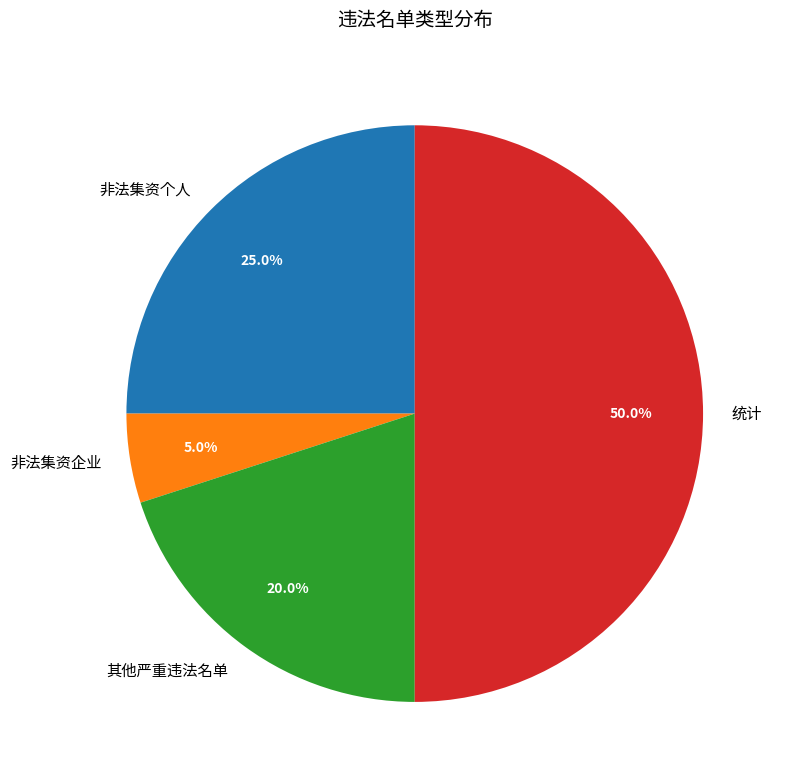

The 统计 slice represents 50% of the pie. True or false?

True